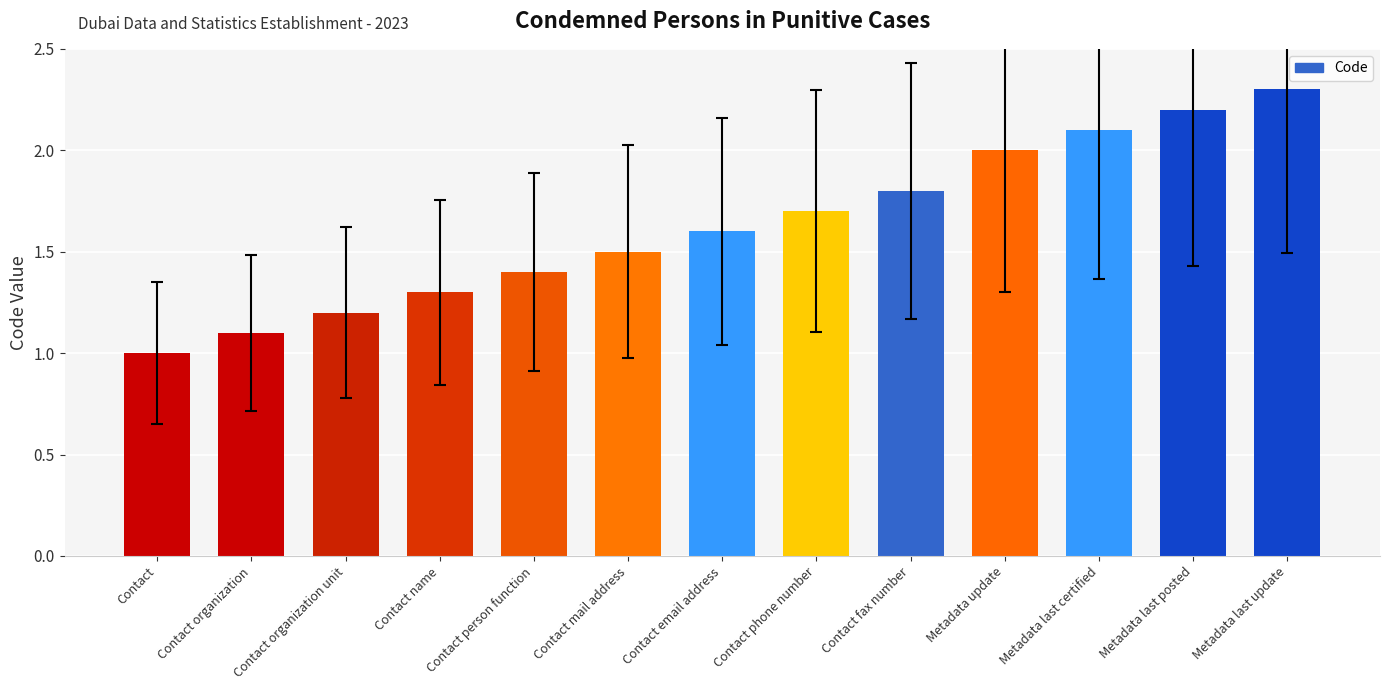

What is the change in value from Contact mail address to Contact fax number?

+0.3